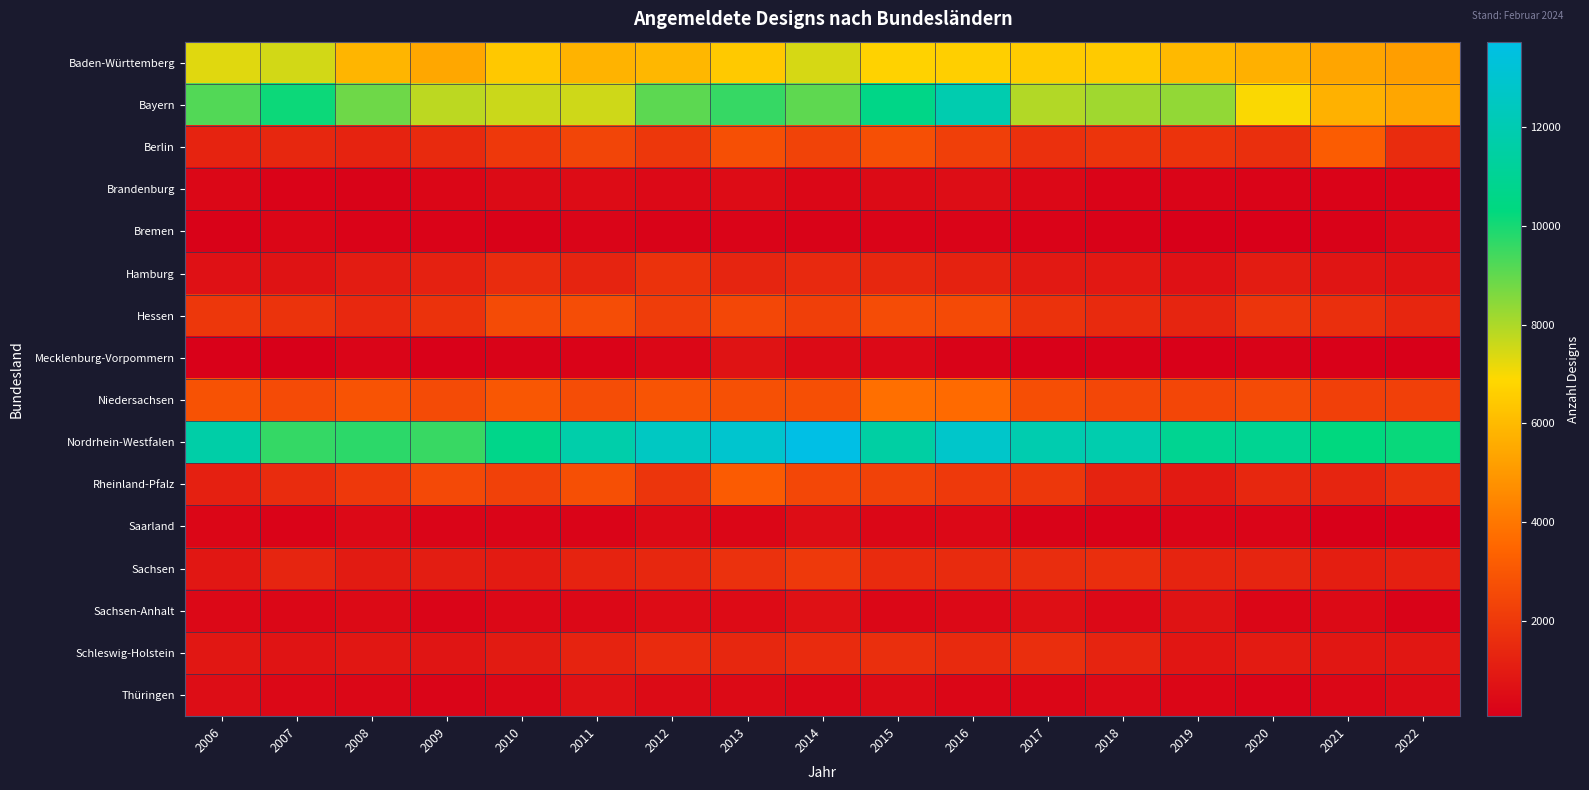

Reading left to right, list all the values displayed in this chart.

Baden-Württemberg: 2006=7315	2007=7510	2008=5861	2009=5440	2010=6407	2011=5798	2012=5942	2013=6473	2014=7462	2015=6720	2016=6611	2017=6512	2018=6496	2019=5982	2020=5721	2021=5394	2022=5189
Bayern: 2006=9211	2007=10144	2008=8852	2009=7803	2010=7609	2011=7562	2012=9077	2013=9586	2014=9043	2015=10566	2016=11902	2017=7935	2018=8171	2019=8347	2020=6971	2021=5730	2022=5419
Berlin: 2006=1282	2007=1410	2008=1284	2009=1504	2010=1964	2011=2412	2012=1953	2013=2716	2014=2330	2015=2761	2016=2216	2017=1697	2018=1847	2019=1820	2020=1677	2021=3172	2022=1581
Brandenburg: 2006=312	2007=205	2008=201	2009=298	2010=453	2011=504	2012=404	2013=510	2014=356	2015=453	2016=538	2017=381	2018=242	2019=281	2020=231	2021=209	2022=207
Bremen: 2006=162	2007=302	2008=218	2009=202	2010=156	2011=255	2012=192	2013=235	2014=187	2015=239	2016=246	2017=221	2018=171	2019=68	2020=103	2021=171	2022=320
Hamburg: 2006=666	2007=720	2008=1050	2009=1190	2010=1585	2011=1310	2012=1766	2013=1332	2014=1480	2015=1404	2016=1239	2017=924	2018=916	2019=677	2020=1040	2021=812	2022=697
Hessen: 2006=1959	2007=1797	2008=1453	2009=1760	2010=2594	2011=2673	2012=2133	2013=2455	2014=2183	2015=2644	2016=2552	2017=1775	2018=1492	2019=1338	2020=1864	2021=1659	2022=1354
Mecklenburg-Vorpommern: 2006=122	2007=87	2008=259	2009=132	2010=198	2011=208	2012=327	2013=713	2014=465	2015=397	2016=194	2017=124	2018=169	2019=125	2020=199	2021=128	2022=90
Niedersachsen: 2006=2819	2007=2622	2008=2882	2009=2586	2010=2991	2011=2659	2012=2919	2013=2785	2014=2715	2015=3762	2016=3625	2017=2695	2018=2488	2019=2433	2020=2584	2021=2254	2022=2256
Nordrhein-Westfalen: 2006=11655	2007=9605	2008=9727	2009=9564	2010=10690	2011=11756	2012=12556	2013=12961	2014=13739	2015=11522	2016=12809	2017=11918	2018=11874	2019=10935	2020=10955	2021=10304	2022=10188
Rheinland-Pfalz: 2006=1166	2007=1572	2008=1966	2009=2535	2010=2260	2011=2749	2012=1876	2013=3142	2014=2491	2015=2298	2016=2013	2017=1955	2018=1243	2019=964	2020=1391	2021=1341	2022=1685
Saarland: 2006=294	2007=218	2008=396	2009=267	2010=258	2011=241	2012=440	2013=288	2014=526	2015=352	2016=373	2017=195	2018=168	2019=279	2020=275	2021=92	2022=103
Sachsen: 2006=858	2007=1338	2008=993	2009=1080	2010=1013	2011=1283	2012=1423	2013=1725	2014=2008	2015=1549	2016=1525	2017=1599	2018=1622	2019=1311	2020=1328	2021=1103	2022=1182
Sachsen-Anhalt: 2006=386	2007=311	2008=422	2009=262	2010=376	2011=383	2012=504	2013=474	2014=677	2015=325	2016=394	2017=622	2018=391	2019=713	2020=283	2021=418	2022=181
Schleswig-Holstein: 2006=890	2007=787	2008=869	2009=791	2010=979	2011=1292	2012=1549	2013=1406	2014=1547	2015=1651	2016=1501	2017=1639	2018=1318	2019=829	2020=1013	2021=880	2022=870
Thüringen: 2006=530	2007=365	2008=319	2009=272	2010=359	2011=668	2012=468	2013=433	2014=341	2015=456	2016=302	2017=284	2018=408	2019=296	2020=232	2021=318	2022=455